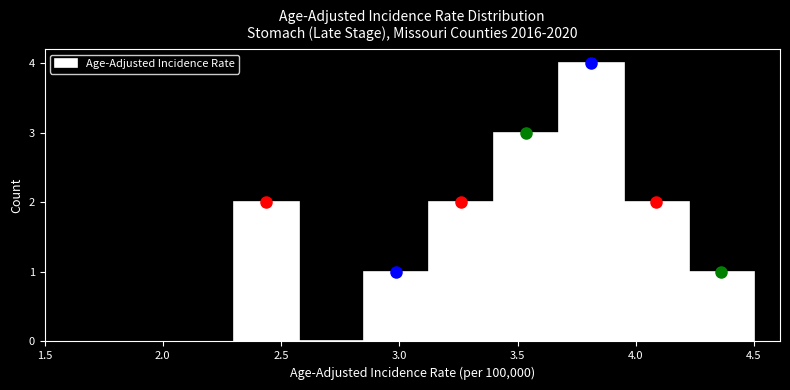

Reading left to right, transcribe this chart: for each bar, give the range it covers on the x-axis and its height. Neither the bar edges nor the heights are printed on the chart, so give them approximately, as read against the axes.

2.300 to 2.575: 2
2.575 to 2.850: 0
2.850 to 3.125: 1
3.125 to 3.400: 2
3.400 to 3.675: 3
3.675 to 3.950: 4
3.950 to 4.225: 2
4.225 to 4.500: 1